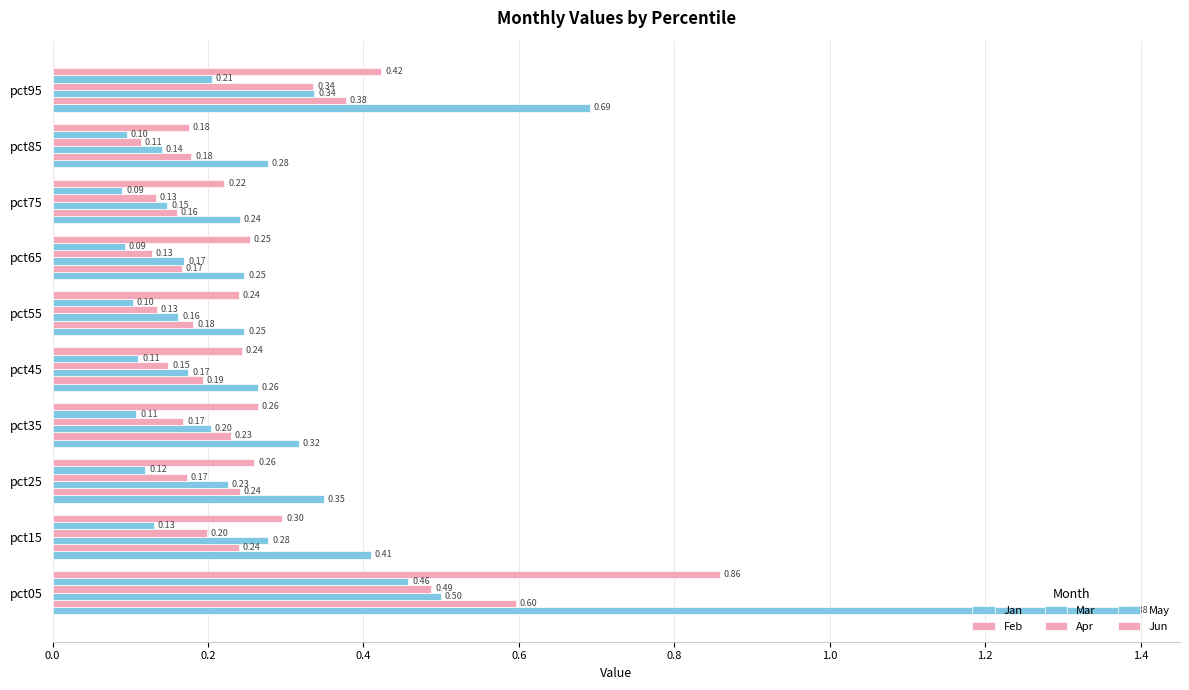

How many series are shown in this chart?

6